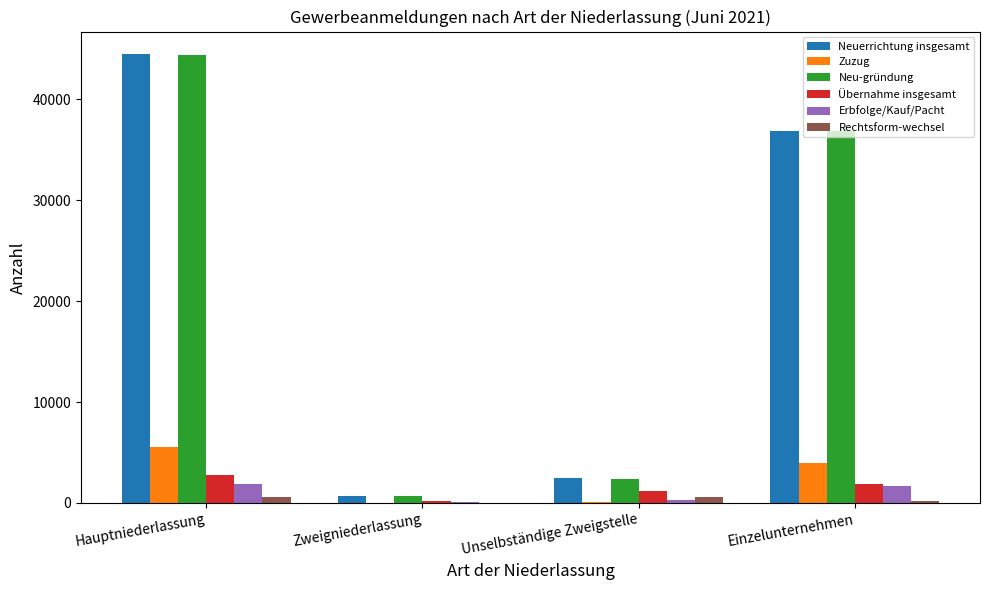

At which category is the sum across all series the highest?

Hauptniederlassung